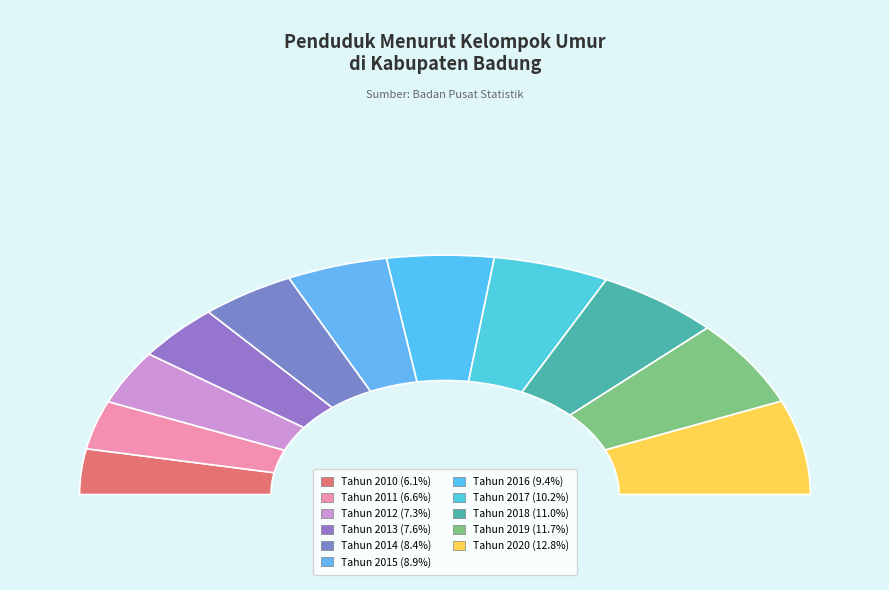

The Tahun 2018 slice represents 11% of the pie. True or false?

True